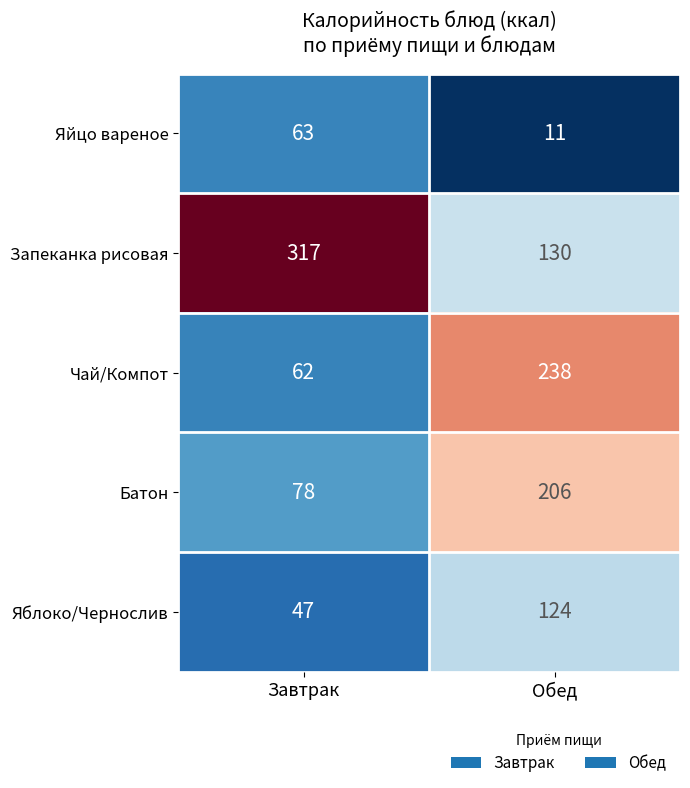

What value does the Яйцо вареное series have at Завтрак, to the nearest 5?

65